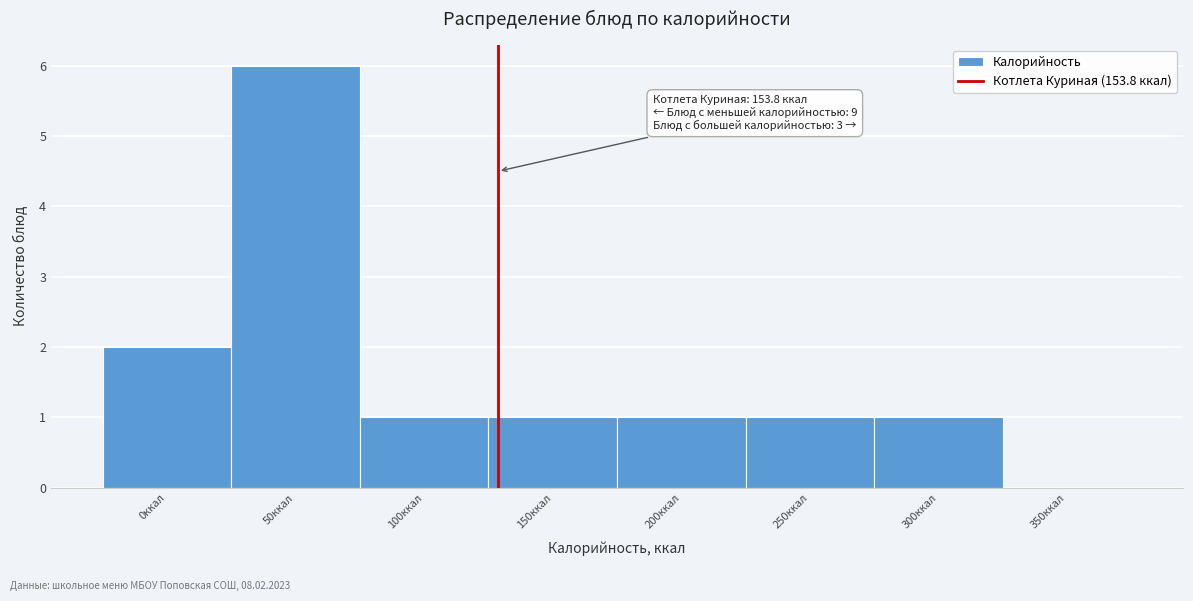

Reading left to right, list all the values displayed in this chart.

0ккал=2	50ккал=6	100ккал=1	150ккал=1	200ккал=1	250ккал=1	300ккал=1	350ккал=0